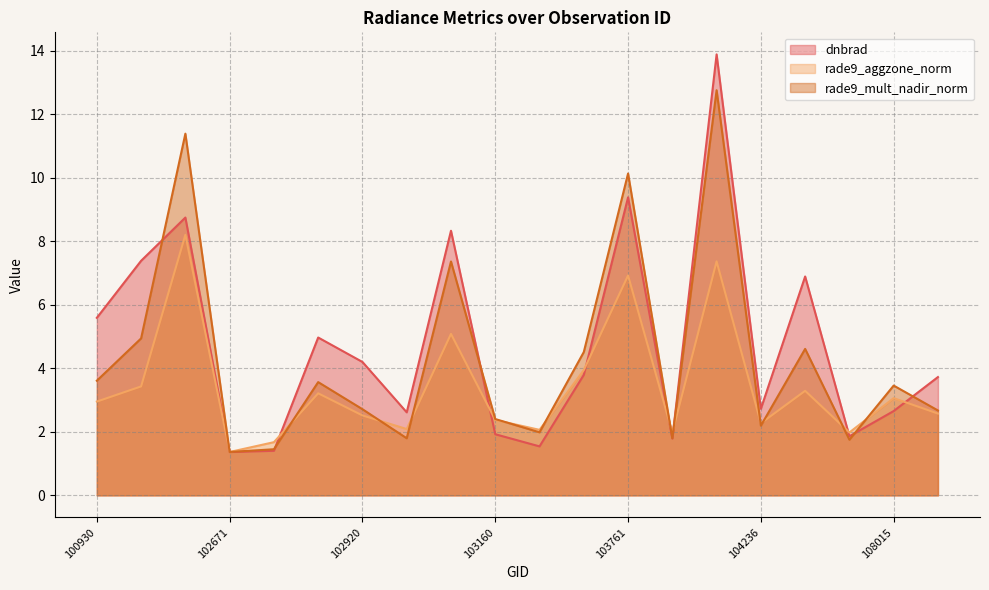

Between 103279 and 102551, which is larger?

102551